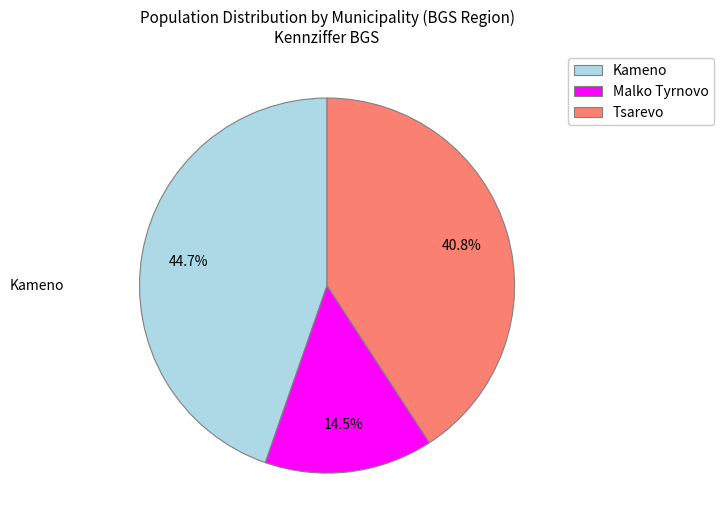

Which slice is the smallest?

Malko Tyrnovo